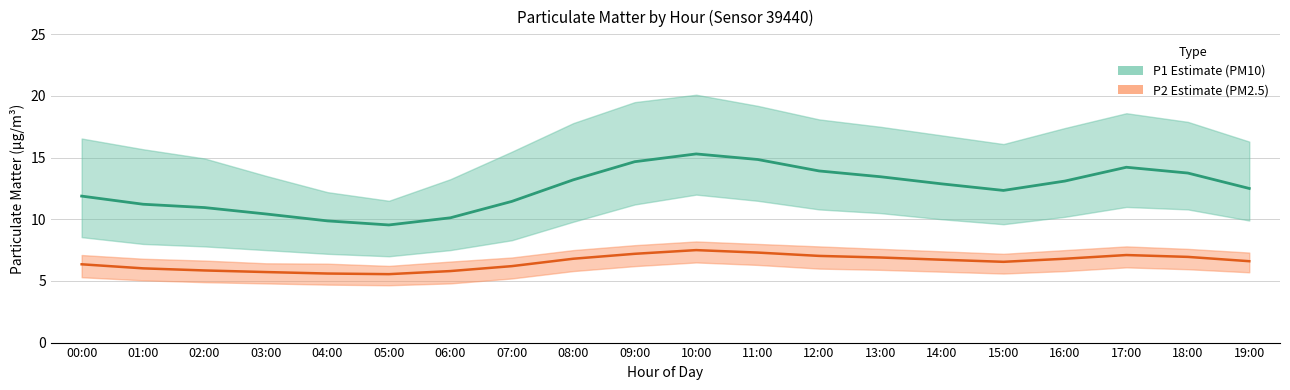

In P1_upper, how many points are higher than both neighbors (excluding endpoints)?

2